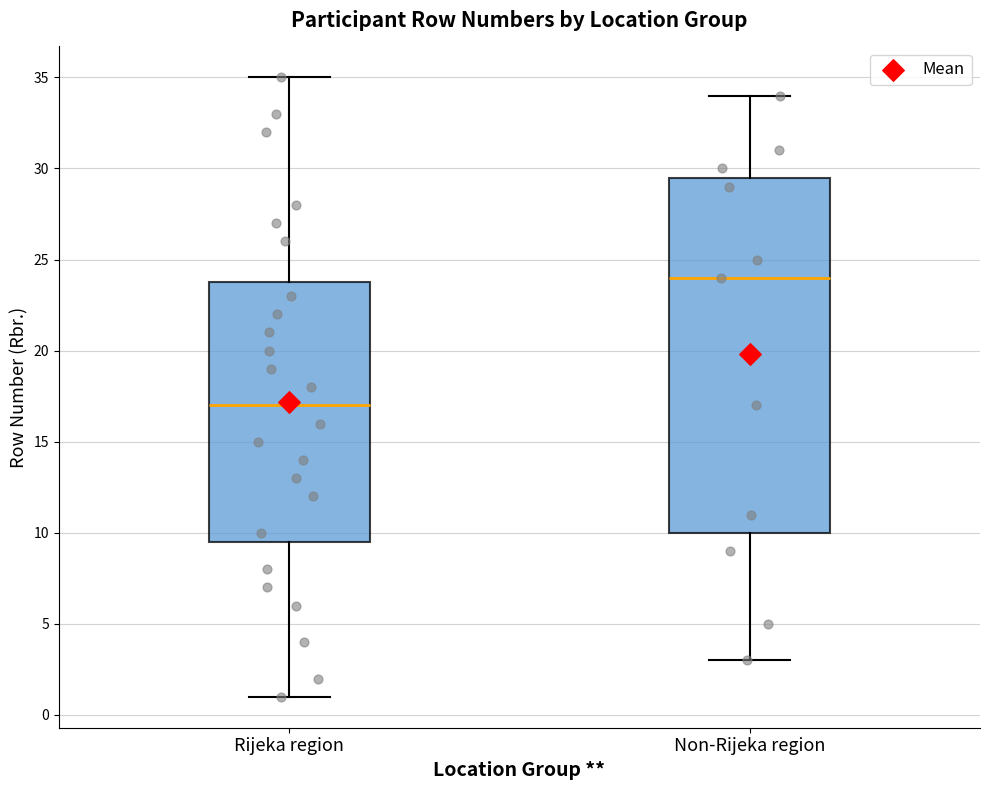

Reading left to right, read every box against the y-axis: the position of its median line, the range the box covers, and the ends of its whiskers. The values are not printed on the chart, so give them approximately, as read against the axis.

Rijeka region: median 17.0, box 9.5 to 24.0, whiskers 1.0 to 35.0
Non-Rijeka region: median 24.0, box 10.0 to 29.5, whiskers 3.0 to 34.0